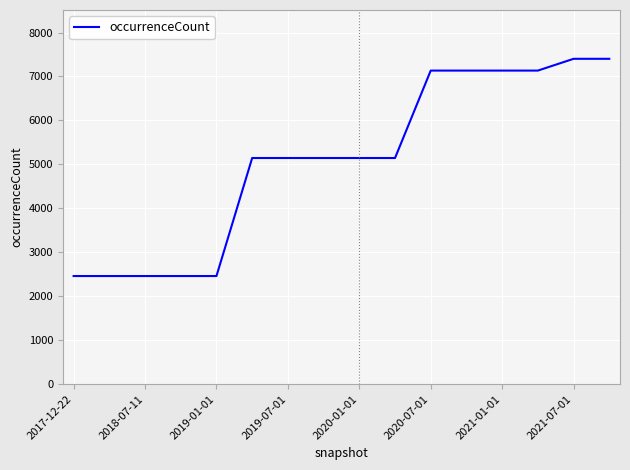

What is the minimum value shown in the chart?

2460